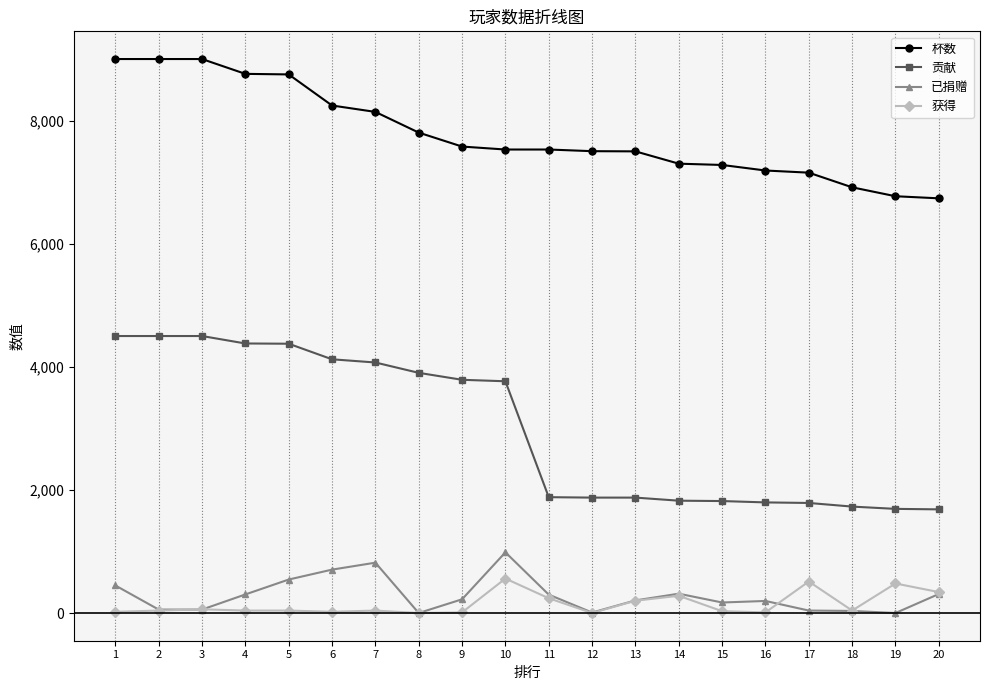

What is the spread (max minus min) of values at 19?

6771